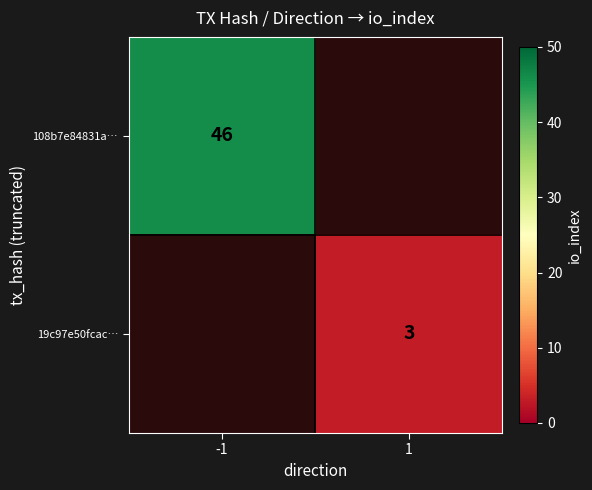

Is it true that 108b7e84831a… equals 46 at -1?

True